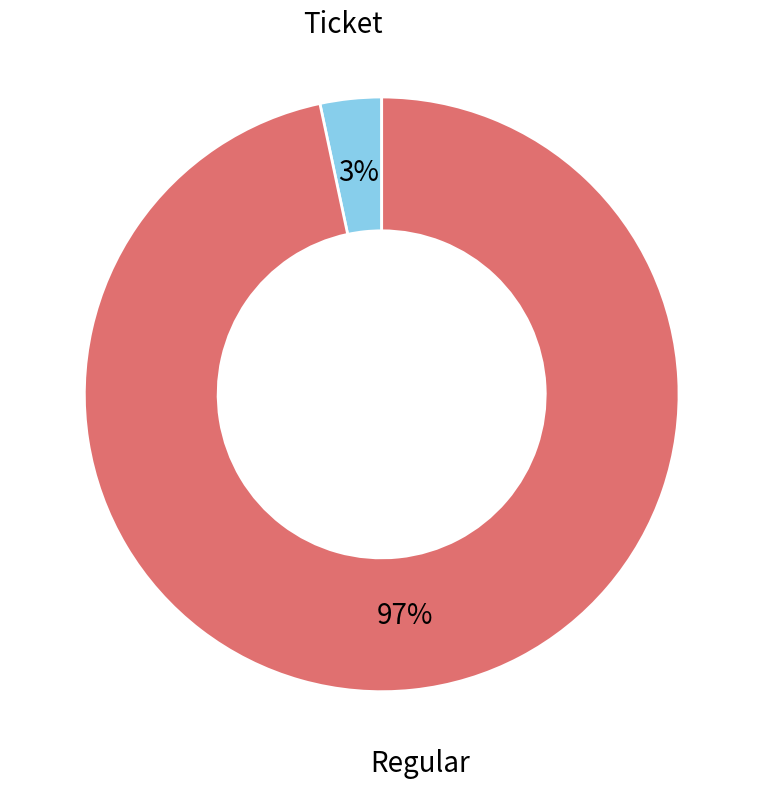

To the nearest percent, what is the average slice percentage?

50%